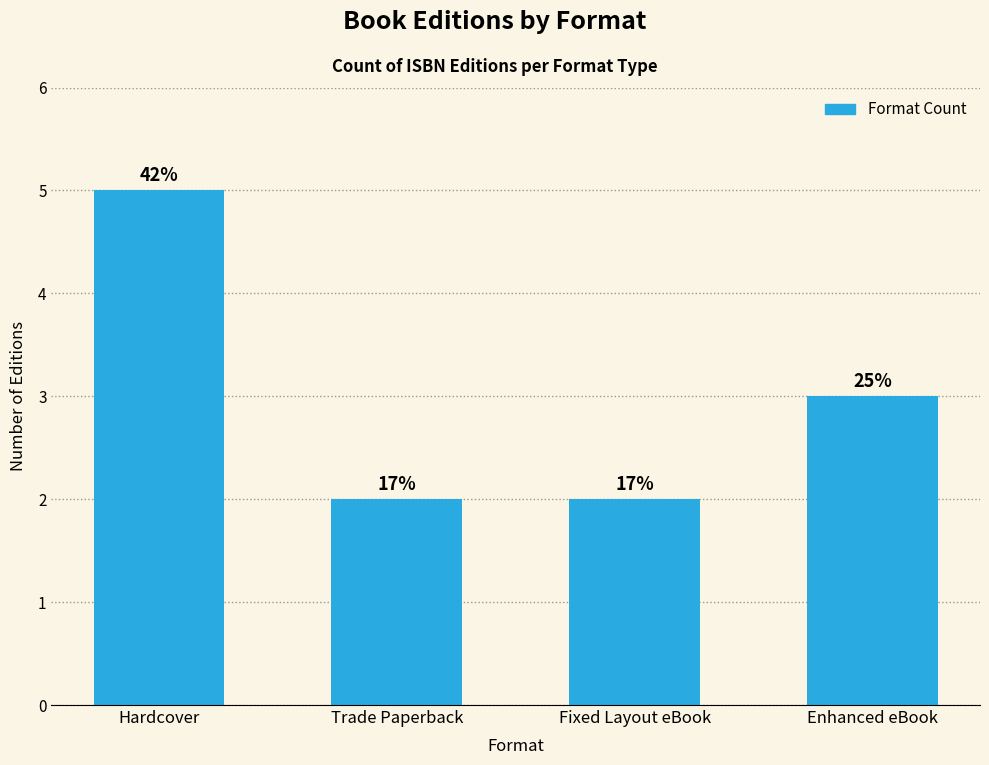

How many values are between 2 and 5?

4